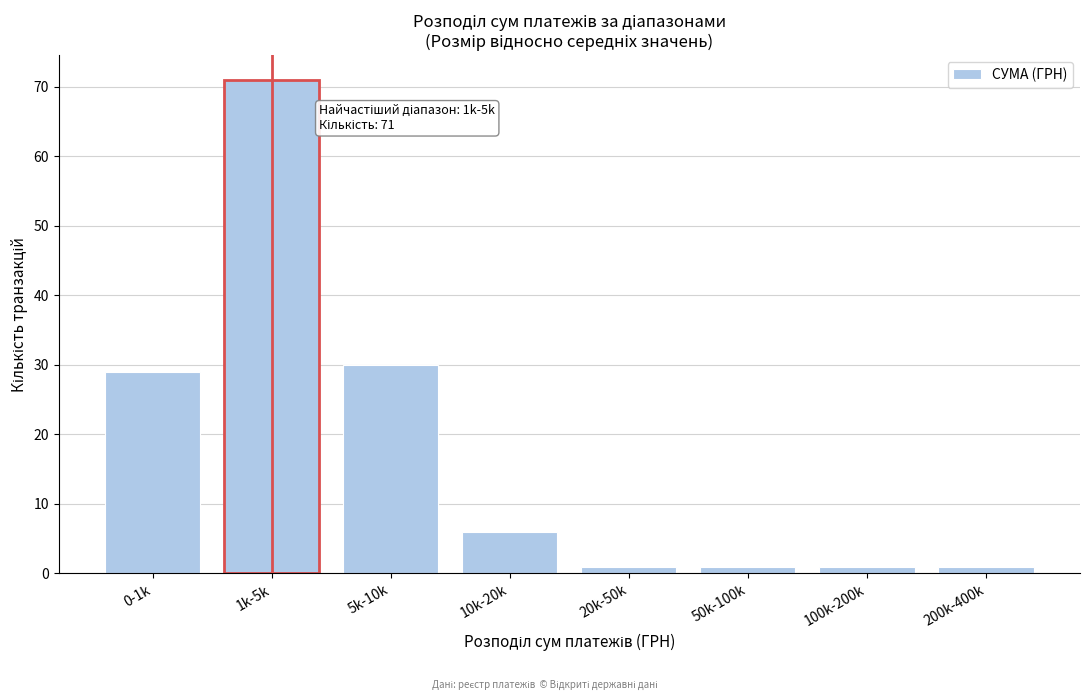

Reading left to right, extract all data points from this chart.

29	71	30	6	1	1	1	1